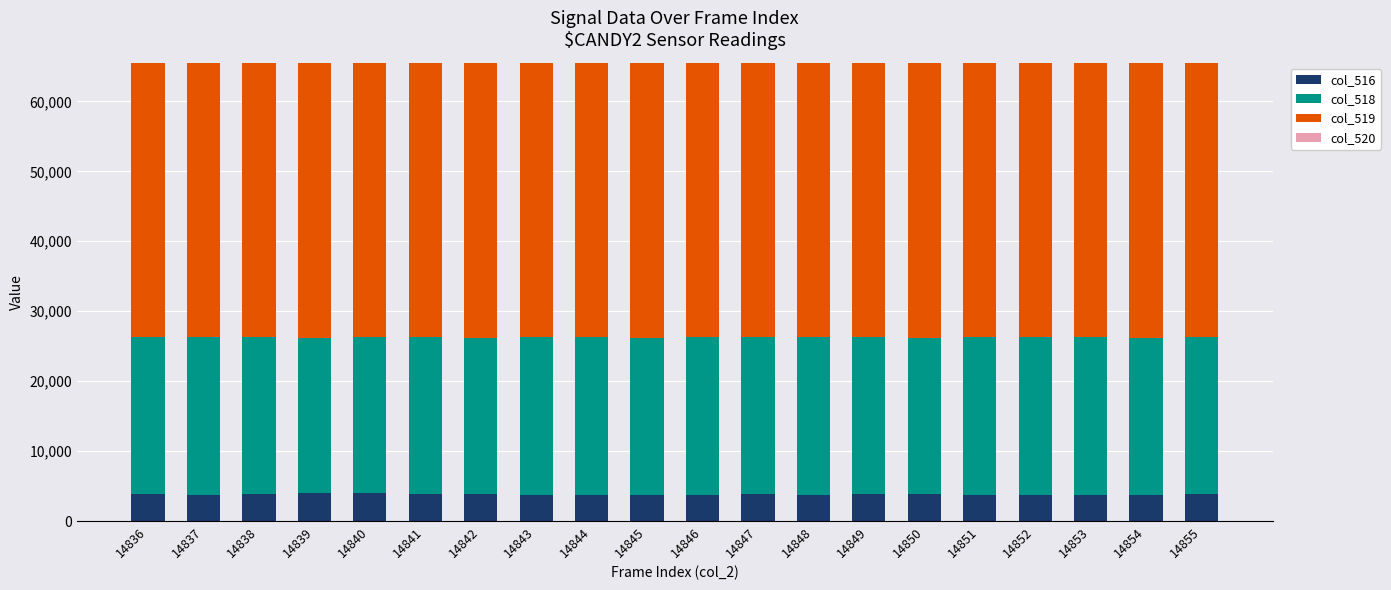

Is it true that col_516 equals 3913 at 14855?

True